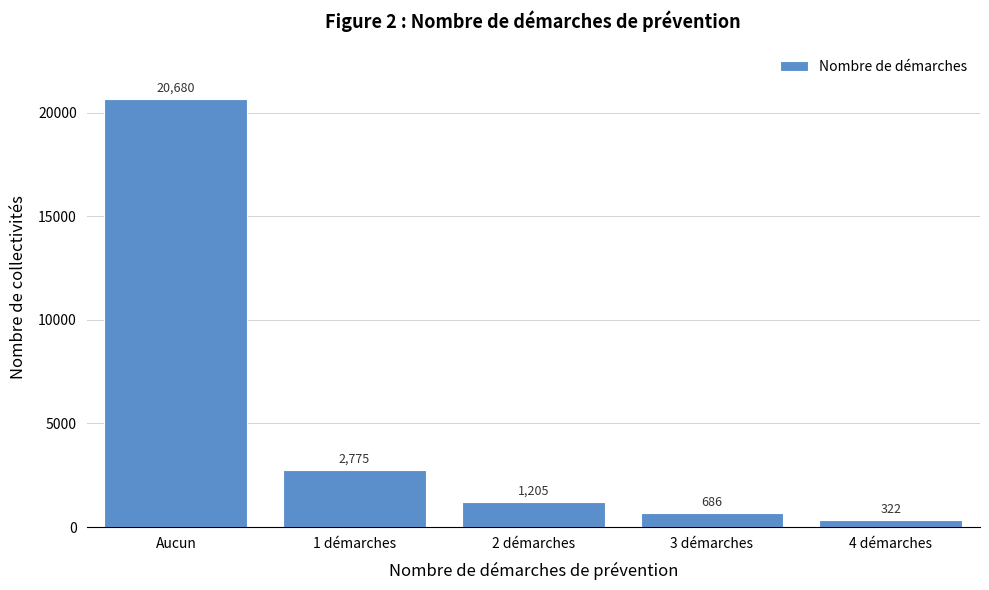

Reading right to left, list all the values displayed in this chart.

322	686	1205	2775	20680